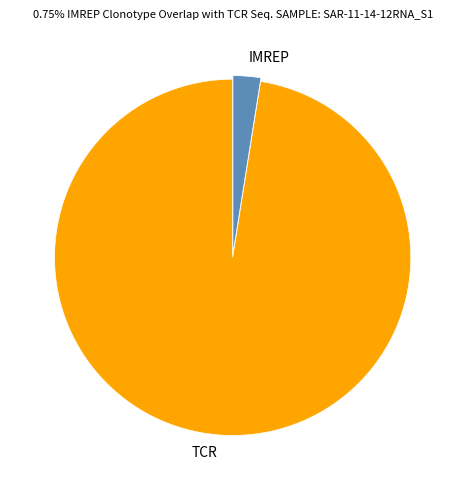

What is the ratio of the value at TCR to the value at IMREP?

38.9